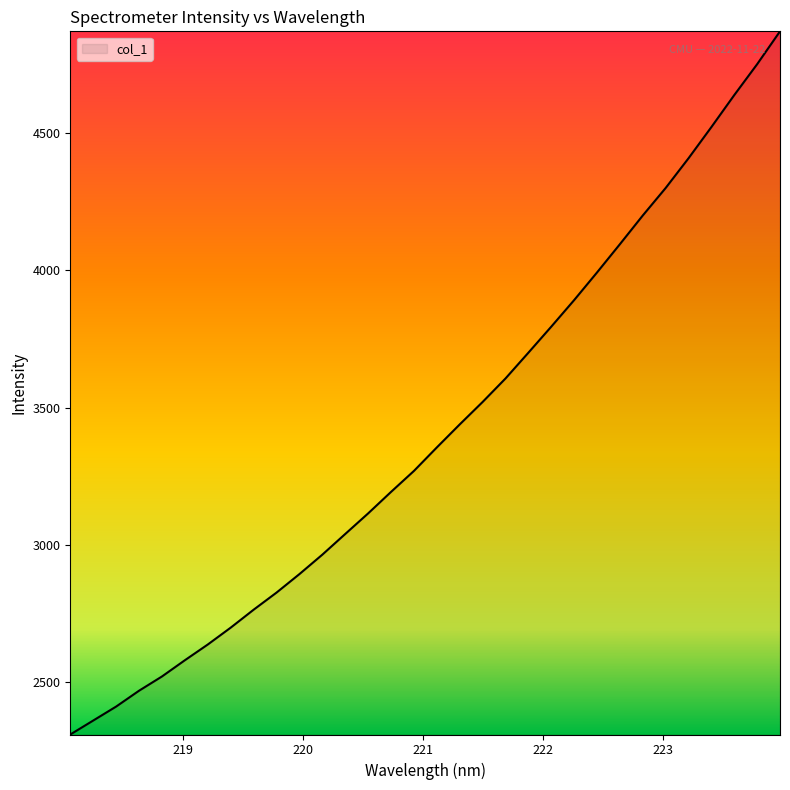

What is the greatest value displayed?

4869.9